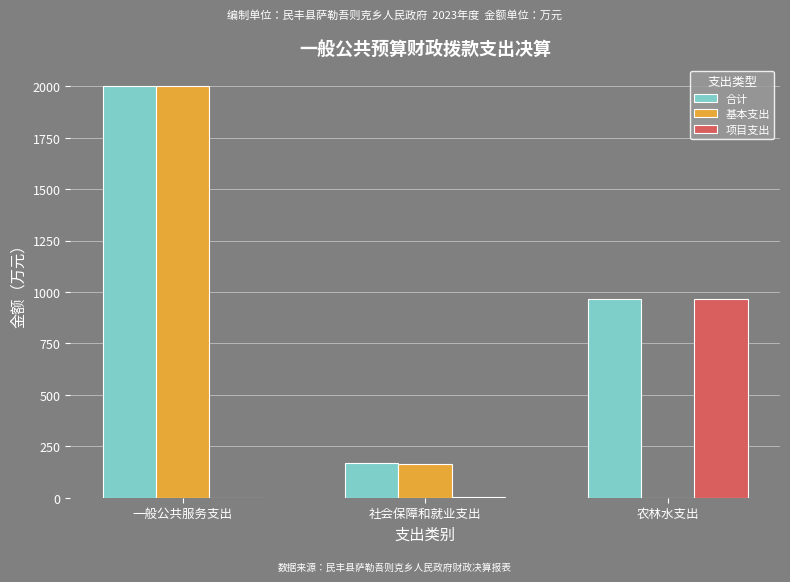

True or false: 合计 has a value of 167.0 at 社会保障和就业支出.

True